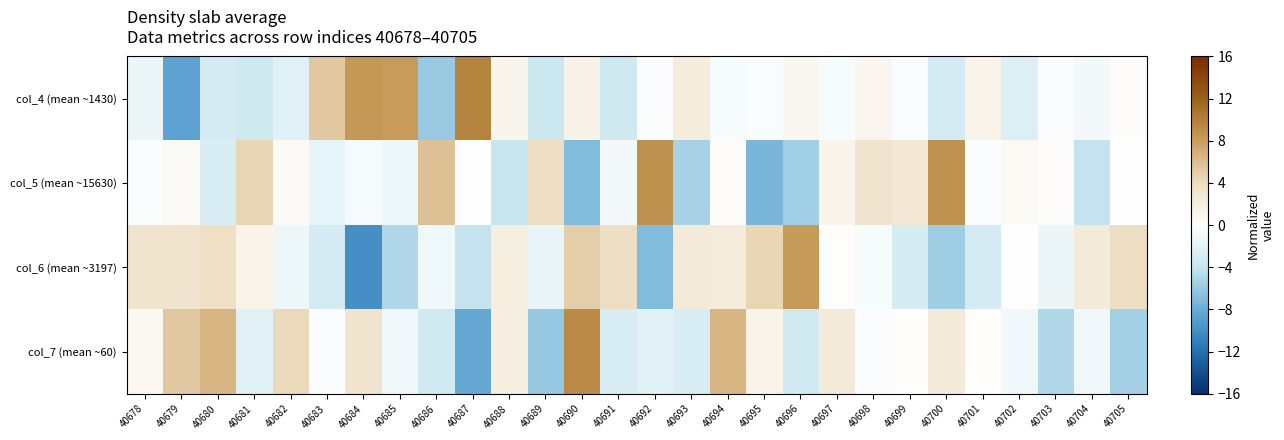

Between 40682 and 40705, which is larger?

40705